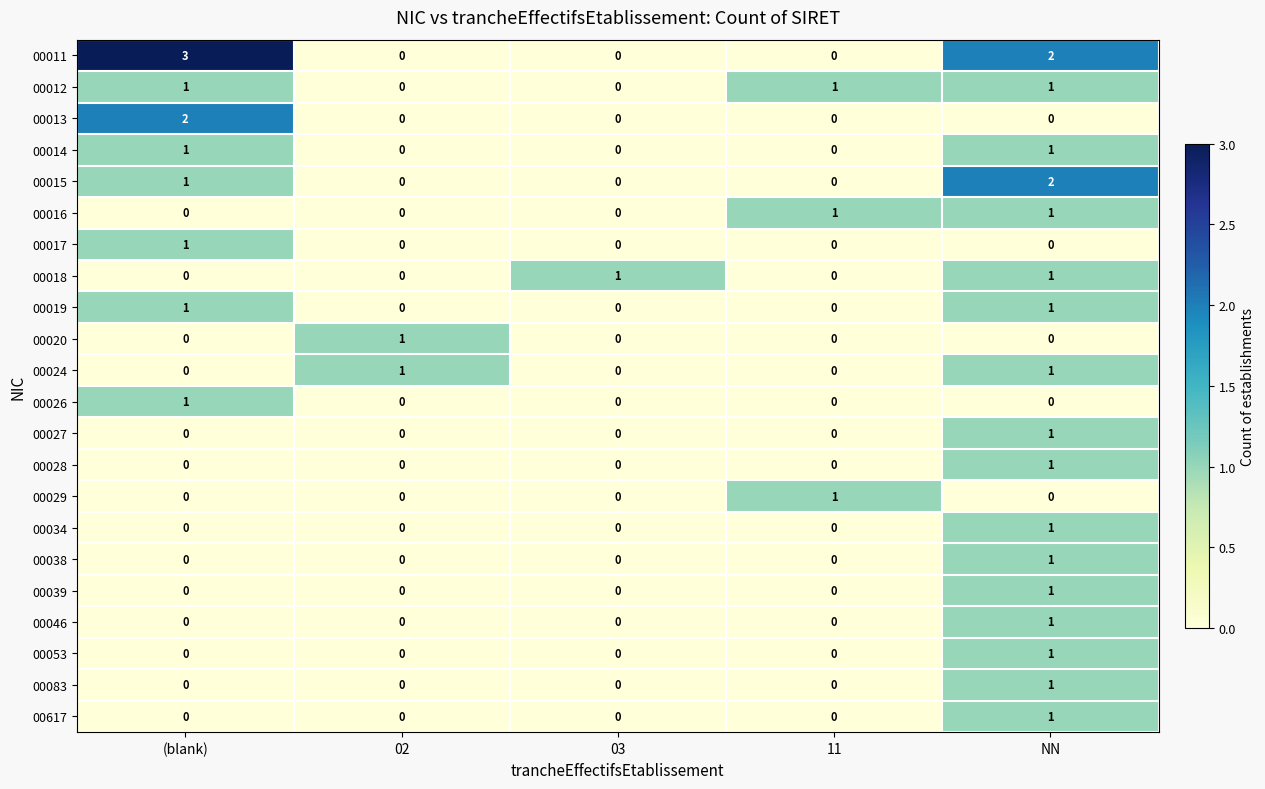

How many data points does each series have?

5